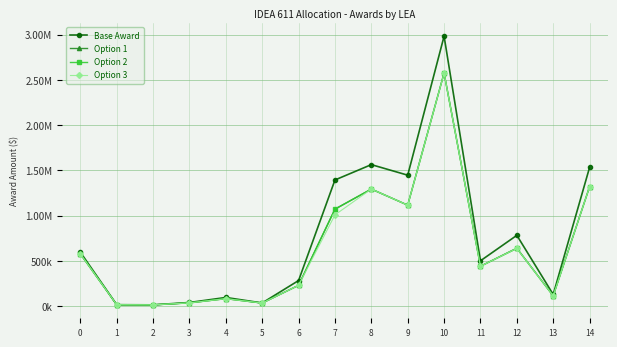

What are all the series names shown in the legend?

Base Award, Option 1, Option 2, Option 3